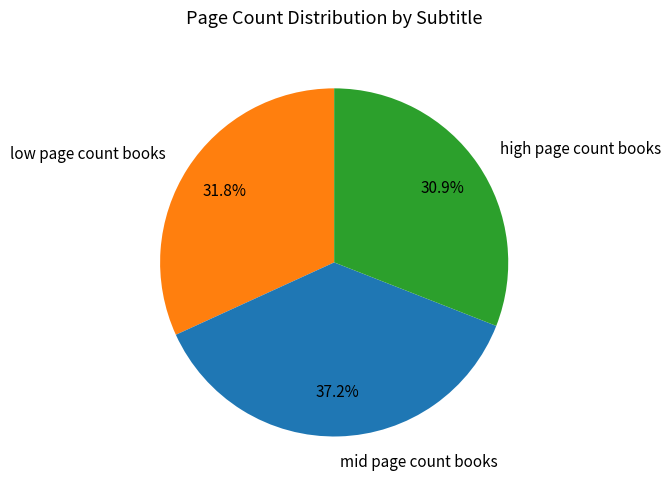

Which has a higher value, high page count books or mid page count books?

mid page count books